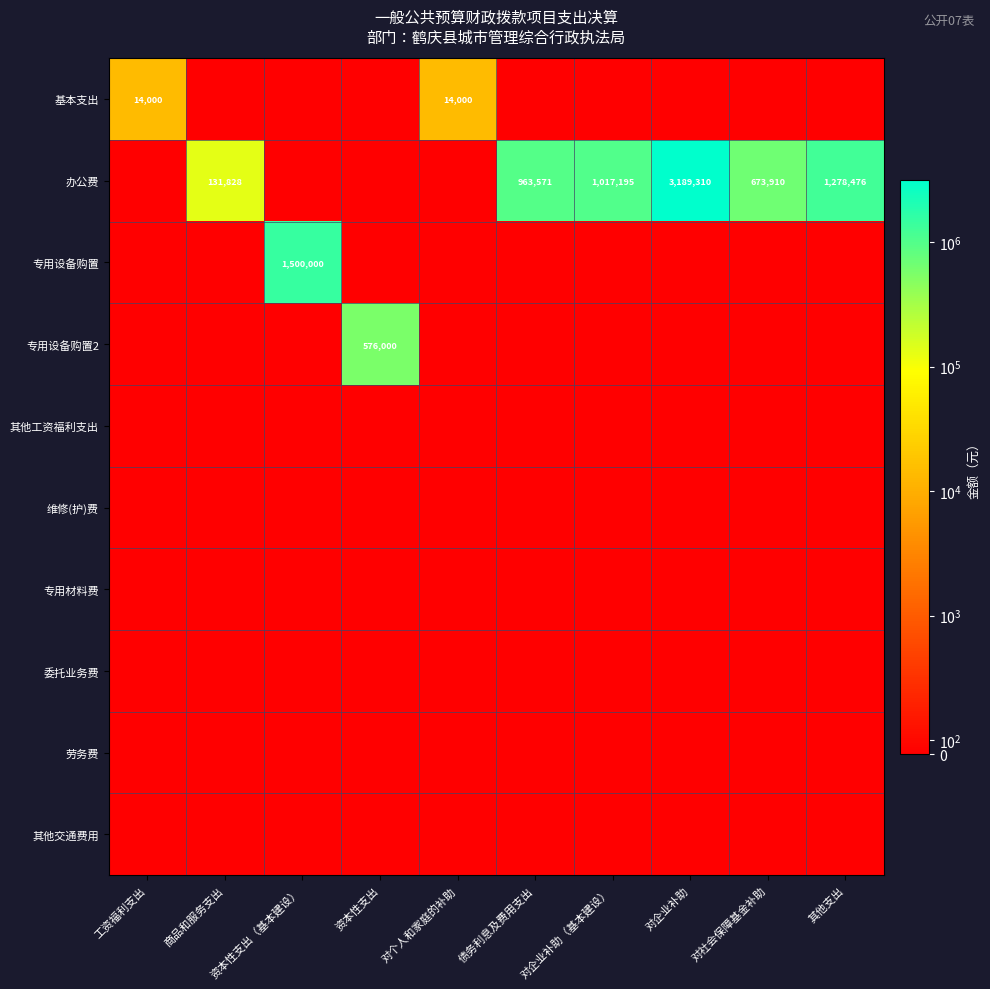

Is the value of 办公费 at 工资福利支出 greater than the value of 专用设备购置2 at 对个人和家庭的补助?

No